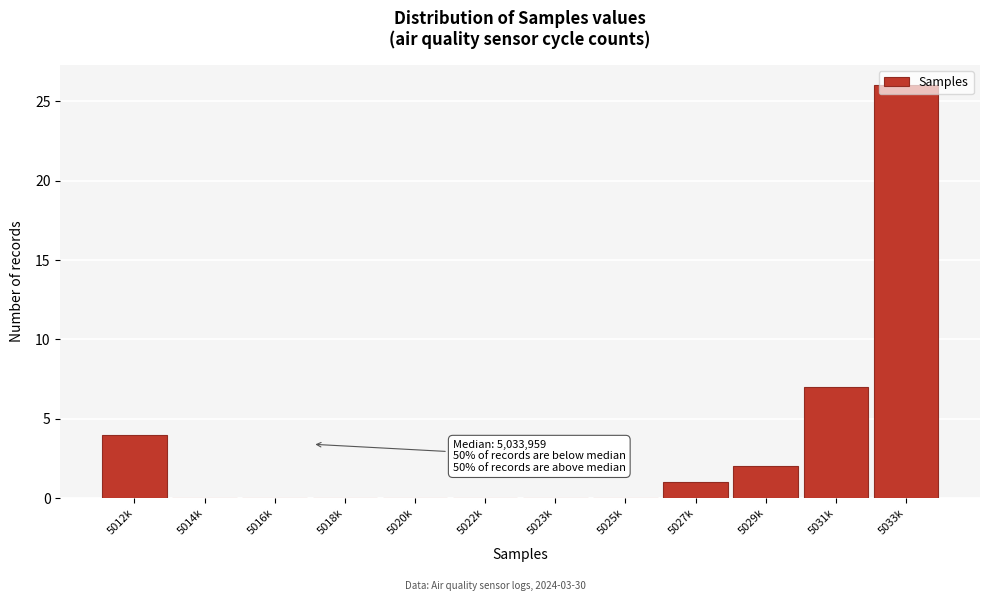

Which label corresponds to the largest value in the chart?

5033k